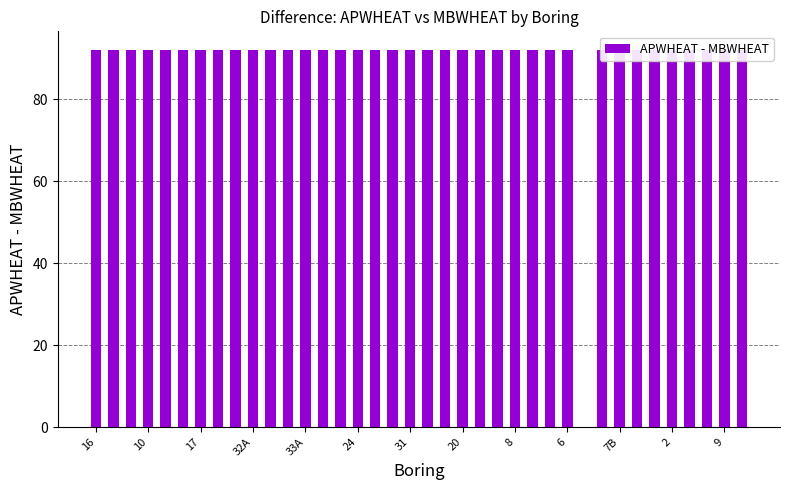

How many values are above zero?

37